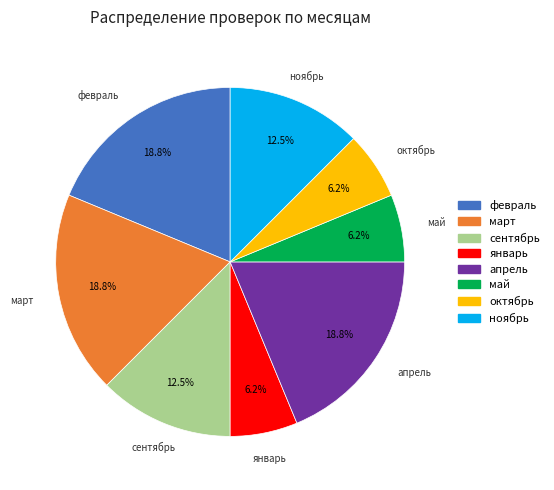

Is it true that май is 6% of the pie?

True